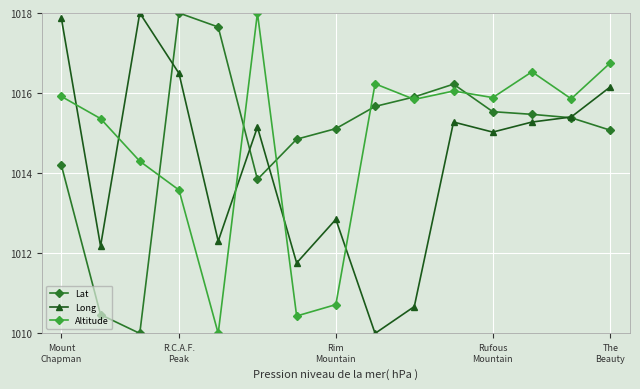

What is the minimum value for Altitude?

1010.0